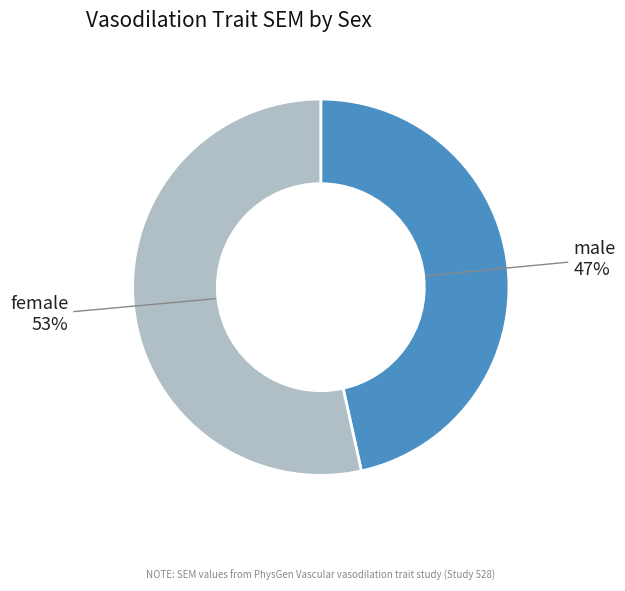

Is there a majority slice in this chart?

Yes